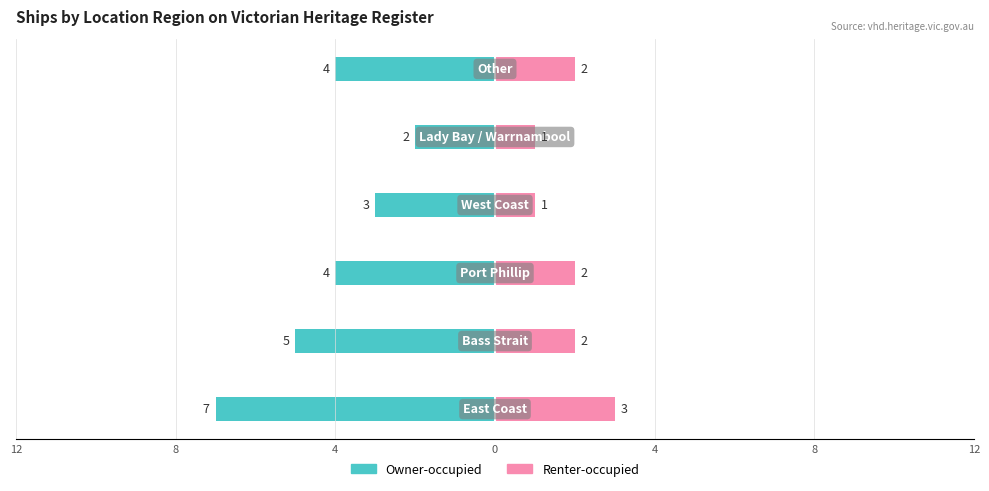

What is the average value of the Renter-occupied series?

2